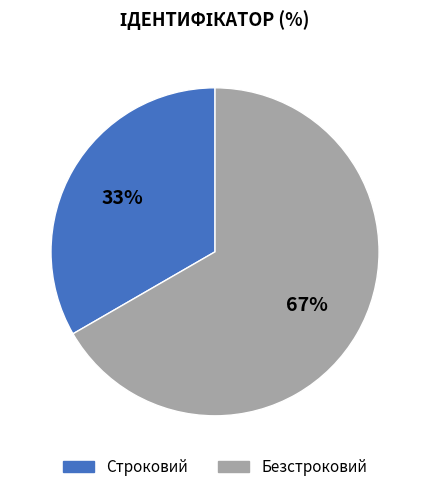

Is it true that Строковий is 44% of the pie?

False